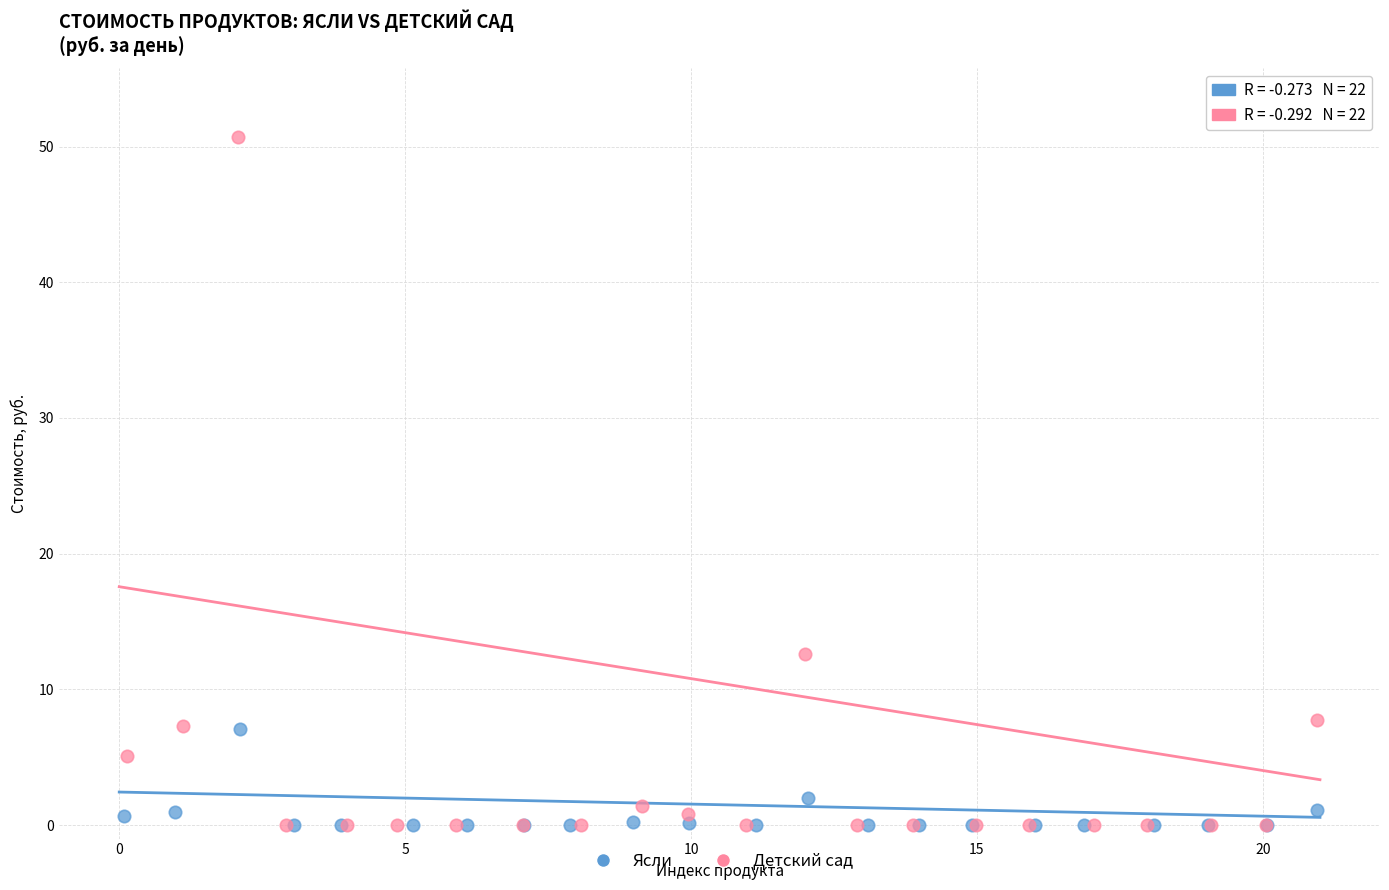

Which series reaches the maximum Y coordinate?

Детский сад